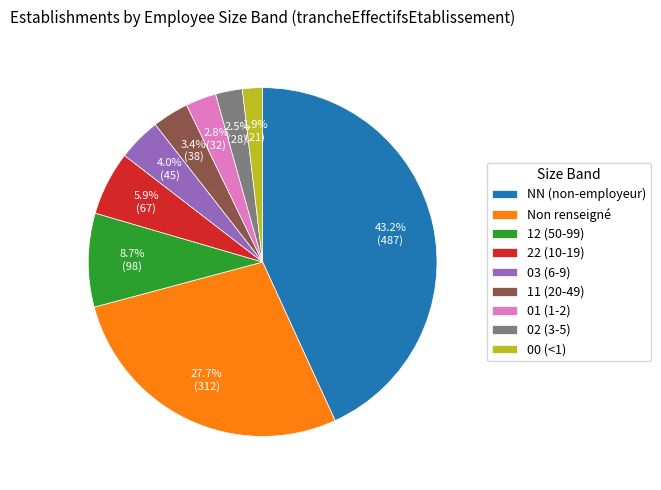

Which has a higher value, 22 (10-19) or NN (non-employeur)?

NN (non-employeur)